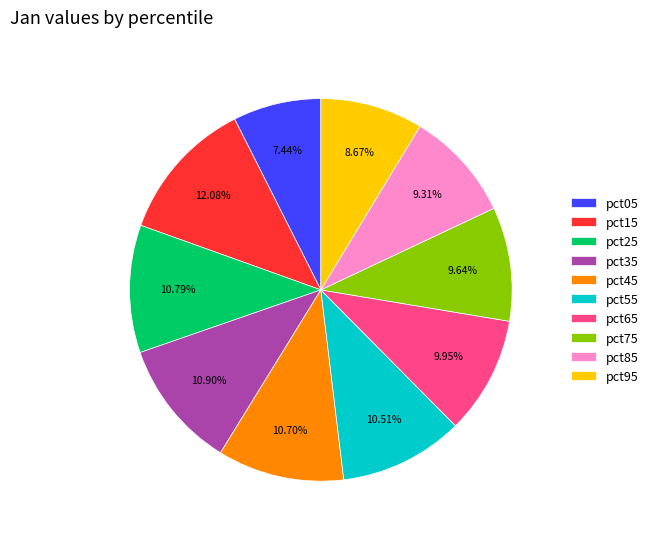

Which has a higher value, pct15 or pct95?

pct15